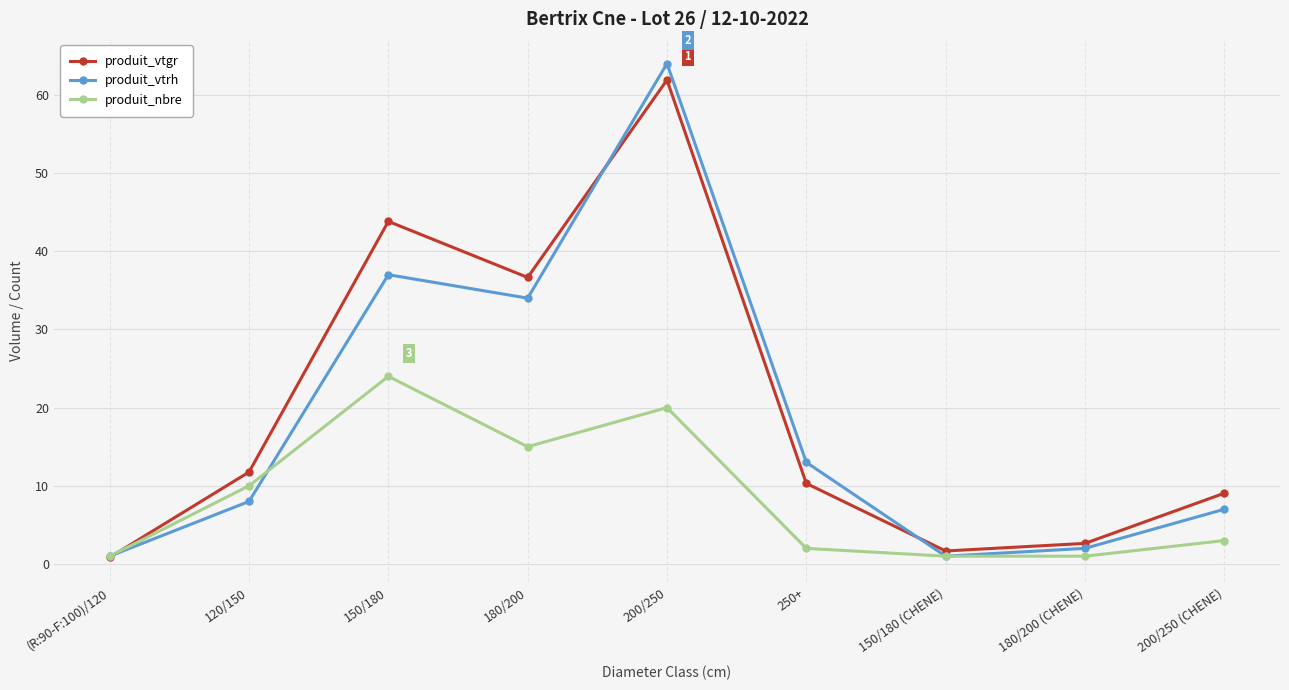

Which series ends up on top after the final intersection of produit_nbre and produit_vtrh?

produit_vtrh